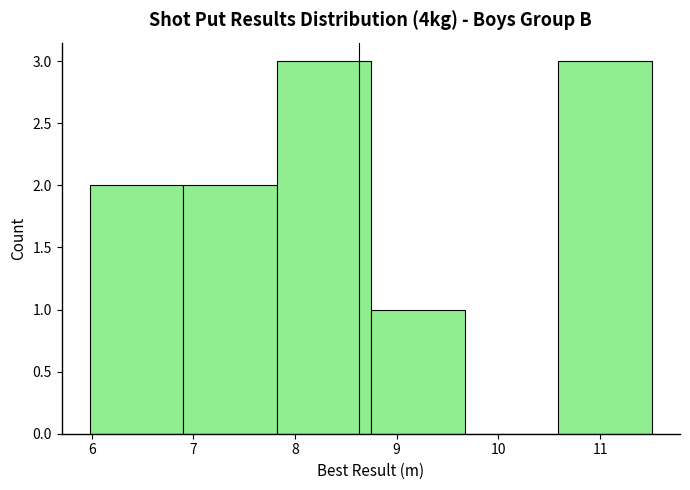

Reading left to right, transcribe this chart: for each bar, give the range it covers on the x-axis and its height. Neither the bar edges nor the heights are printed on the chart, so give them approximately, as read against the axes.

6.0 to 6.9: 2
6.9 to 7.8: 2
7.8 to 8.7: 3
8.7 to 9.7: 1
9.7 to 10.6: 0
10.6 to 11.5: 3